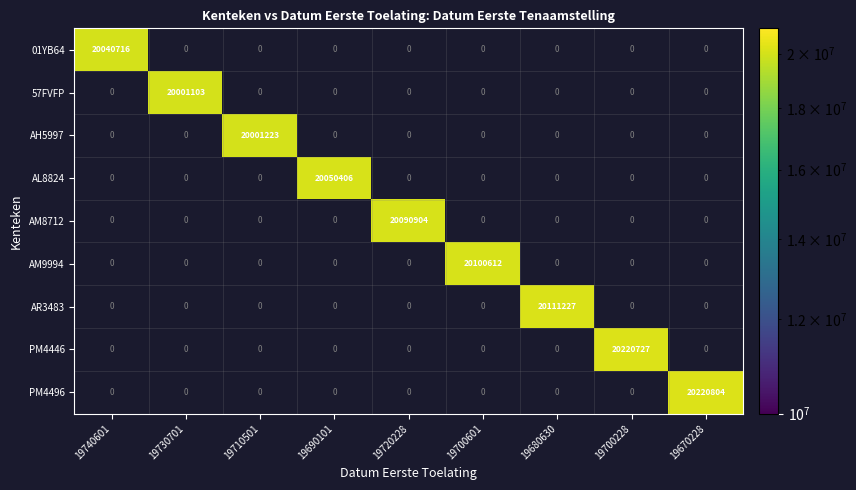

At how many categories does at least one series exceed 18934307?

9